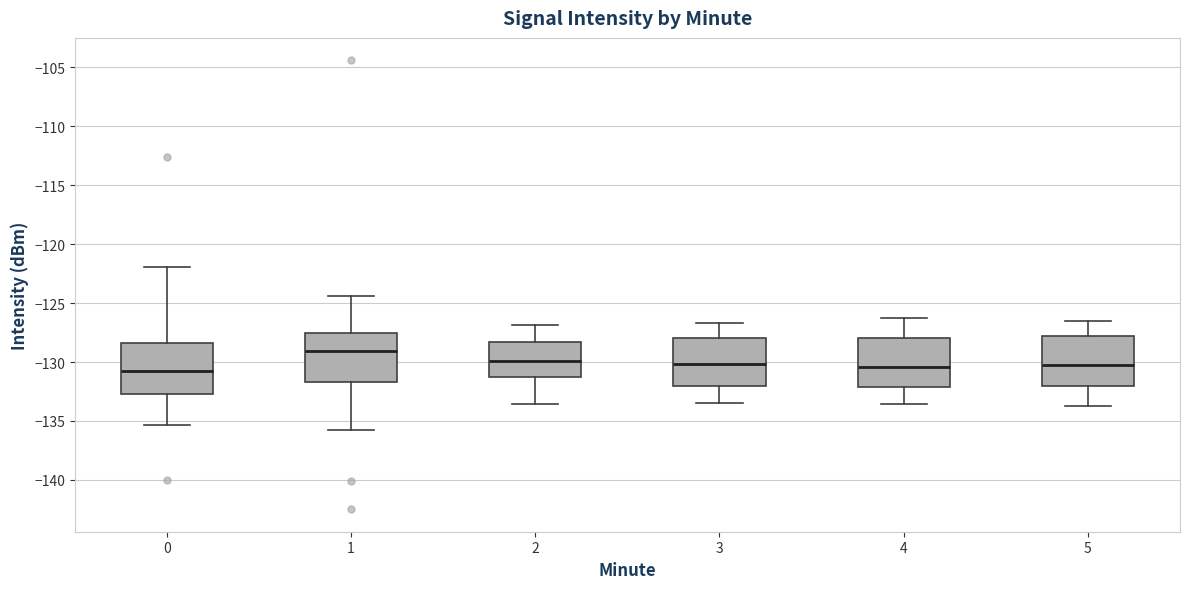

Where does the lower whisker of the box at x = 4 end on the y-axis? The values are not printed on the chart, so give them approximately, as read against the axis.

-133.5